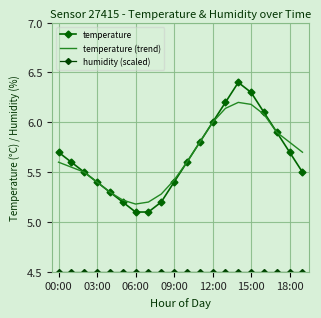

At which label is humidity (scaled) closest to 4?

00:00